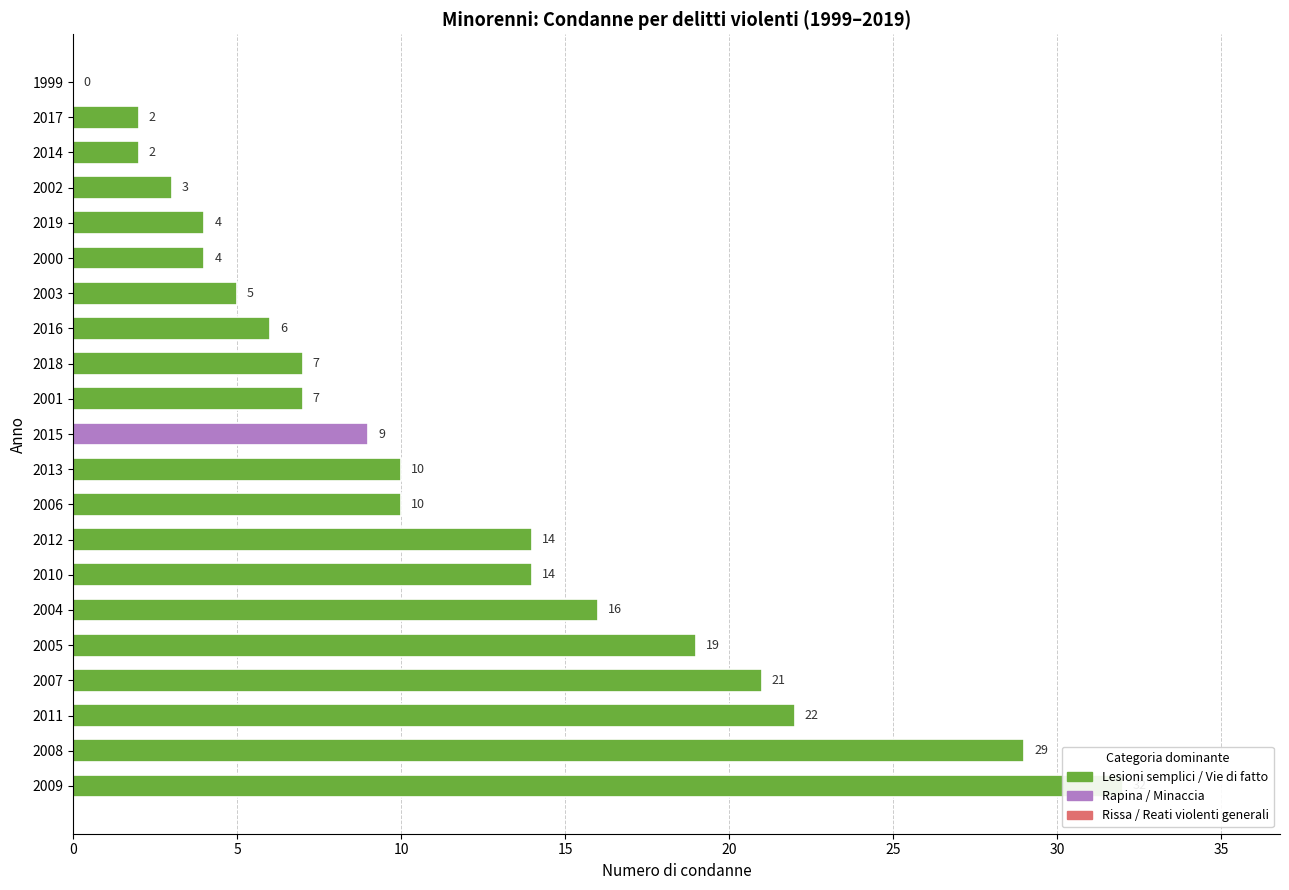

Are the bars horizontal?

Yes